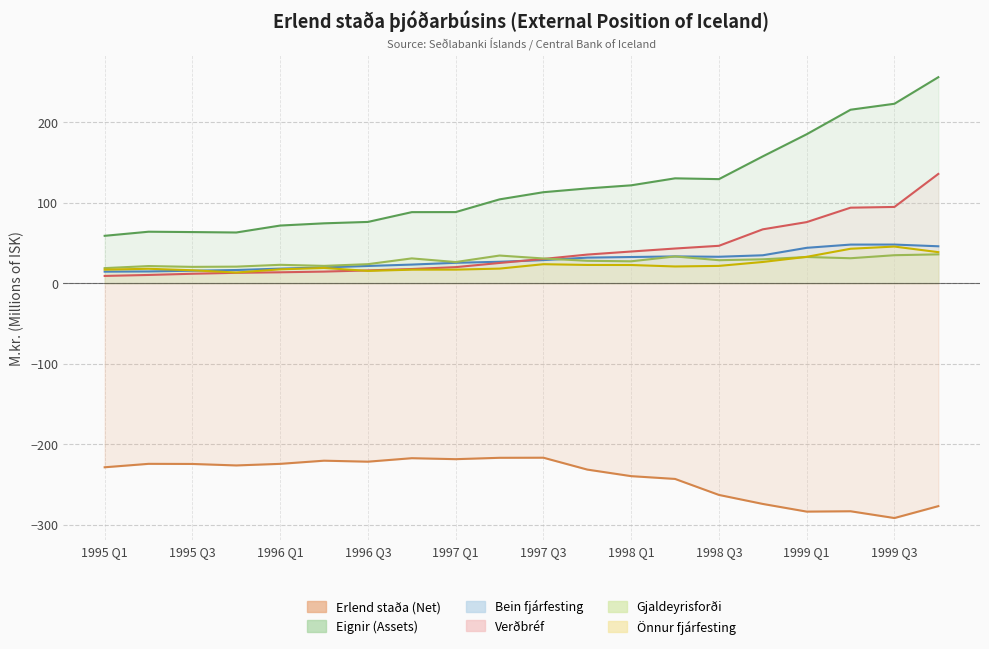

How many values in the Verðbréf series are below 30?

10